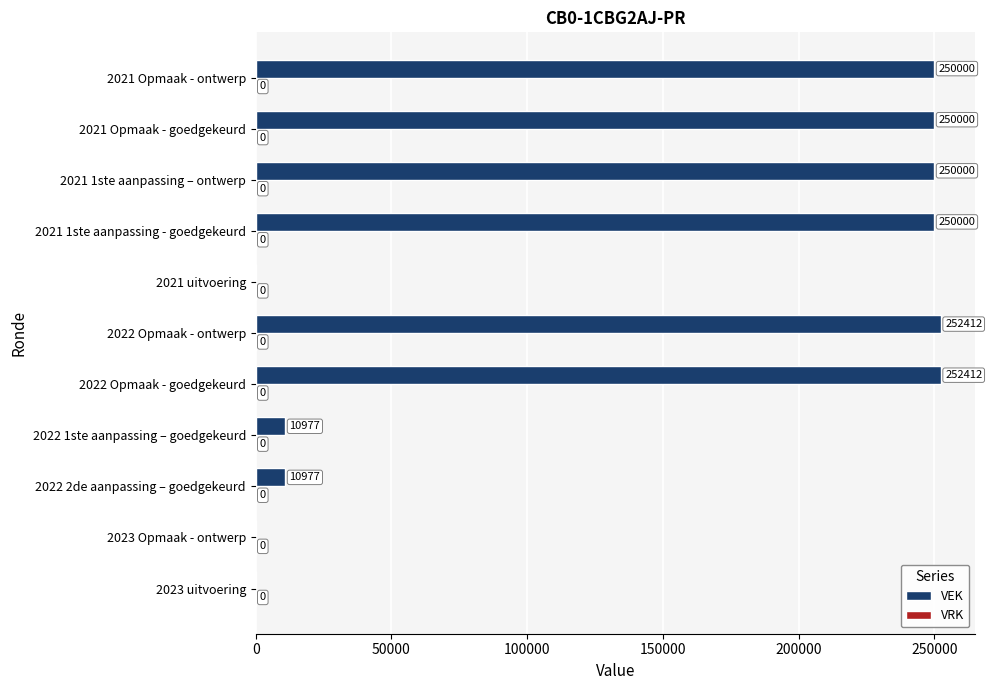

What is the change in value from 2023 Opmaak - ontwerp to 2021 1ste aanpassing – ontwerp?

+250000